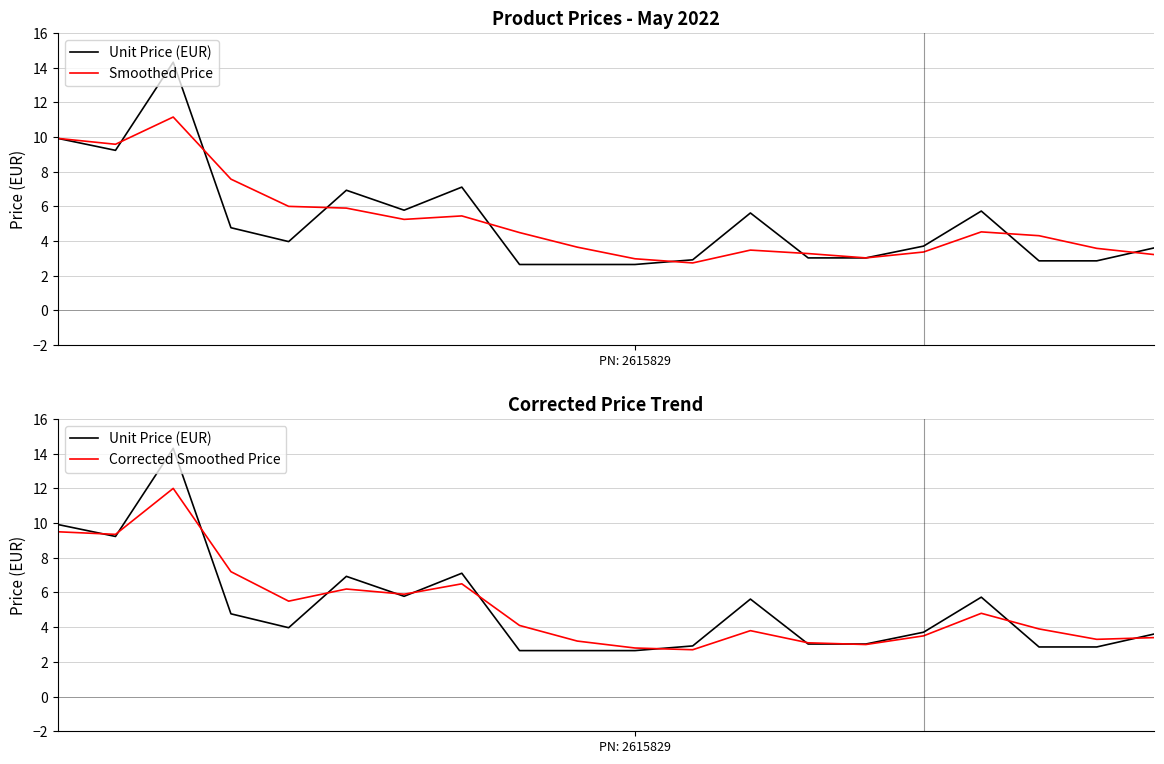

The Smoothed Price series shows 2.5 at 9. True or false?

False